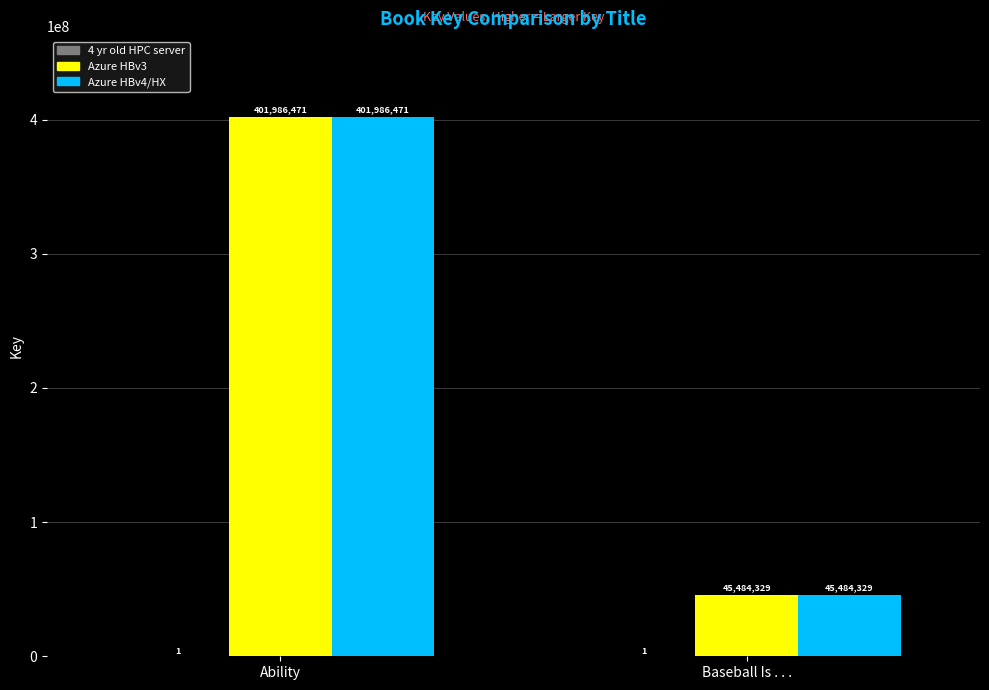

What is the total value across all series at Baseball Is . . .?

90968659